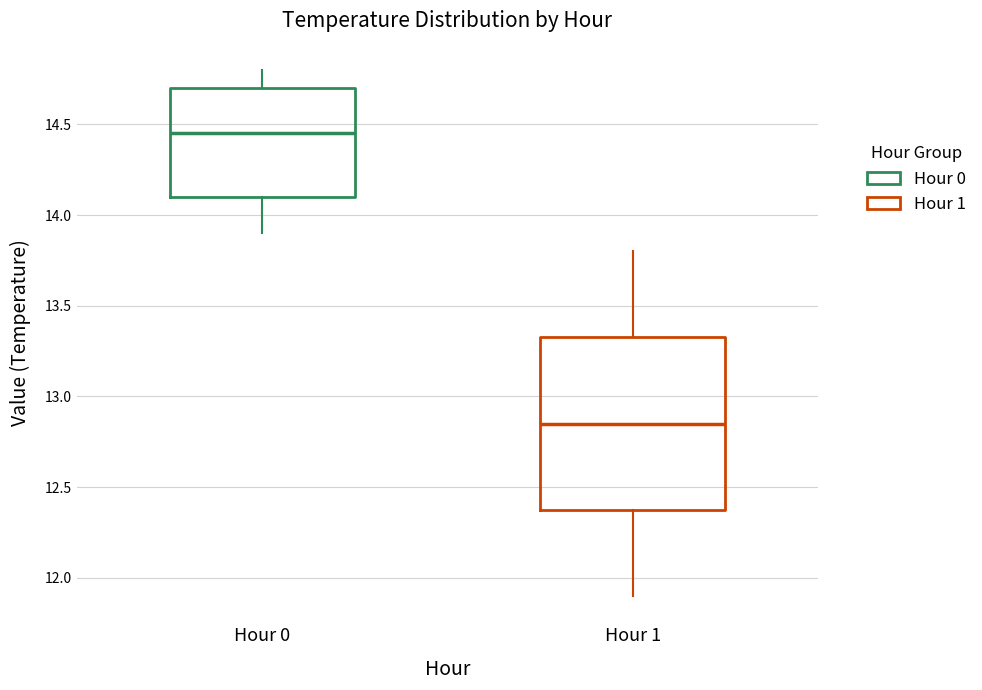

Where does the lower whisker of the box for Hour 1 end on the y-axis? The values are not printed on the chart, so give them approximately, as read against the axis.

11.90